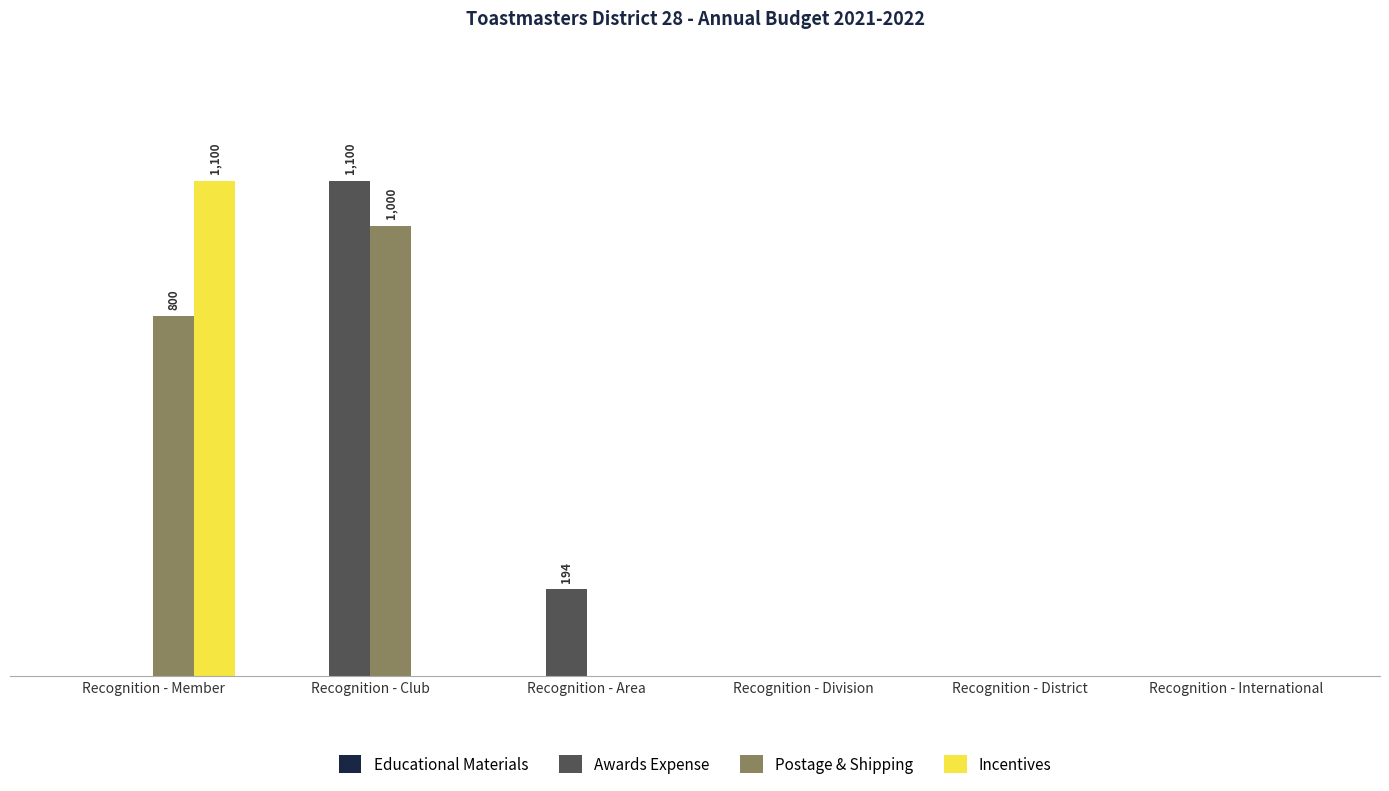

What is the label of the 2nd bar from the right?

Recognition - District